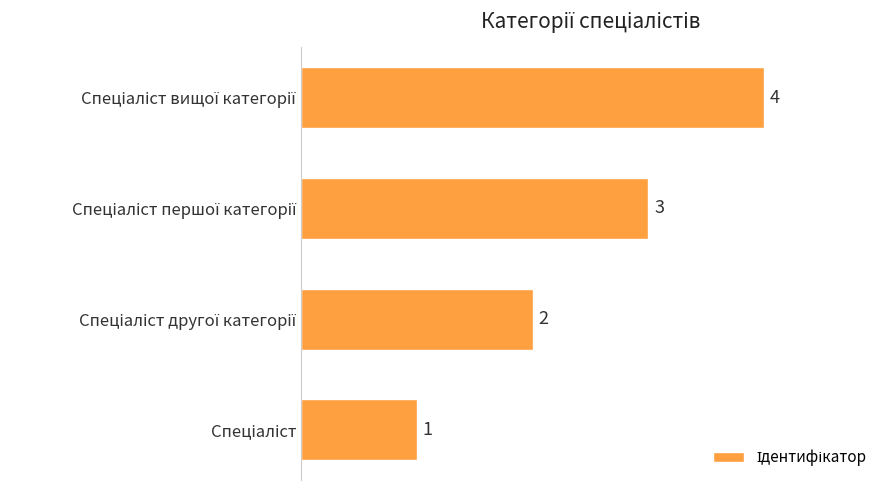

What is the greatest value displayed?

4